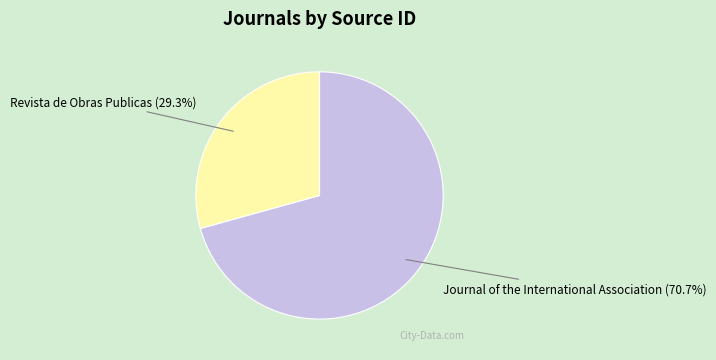

Is there a majority slice in this chart?

Yes